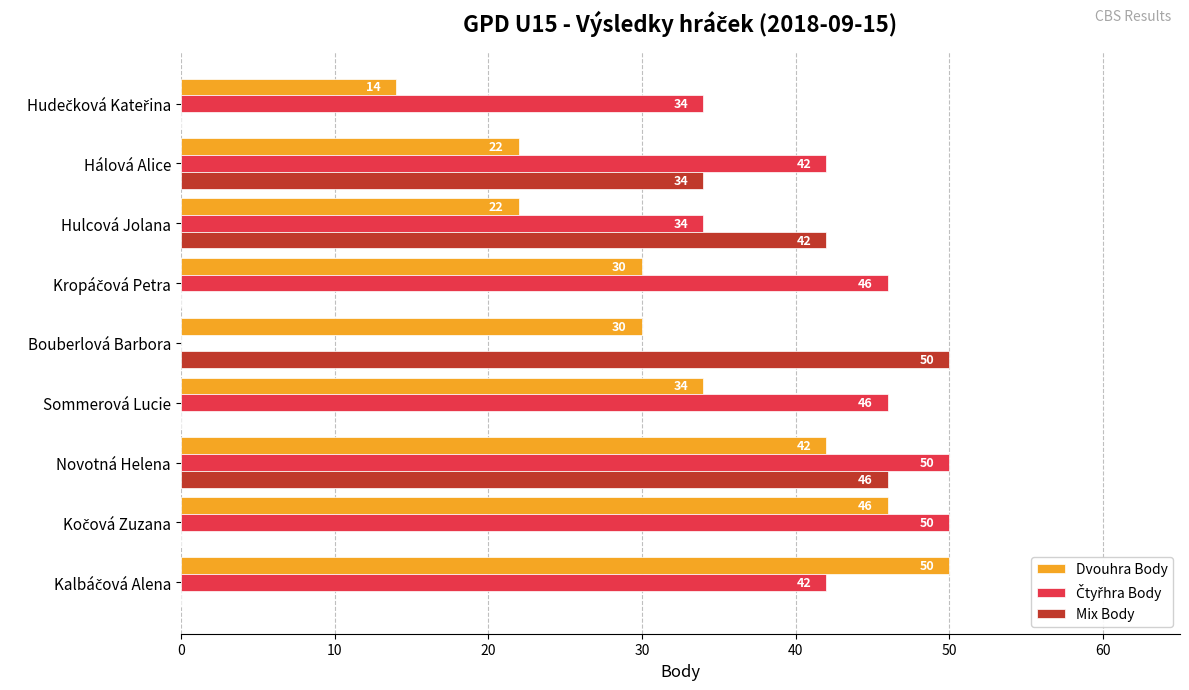

The value of Dvouhra Body at Sommerová Lucie is 34. True or false?

True